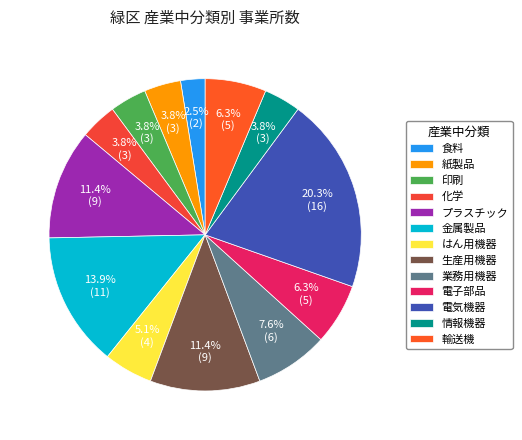

Rank the categories by value from lowest to highest.

食料, 紙製品, 印刷, 化学, 情報機器, はん用機器, 電子部品, 輸送機, 業務用機器, プラスチック, 生産用機器, 金属製品, 電気機器